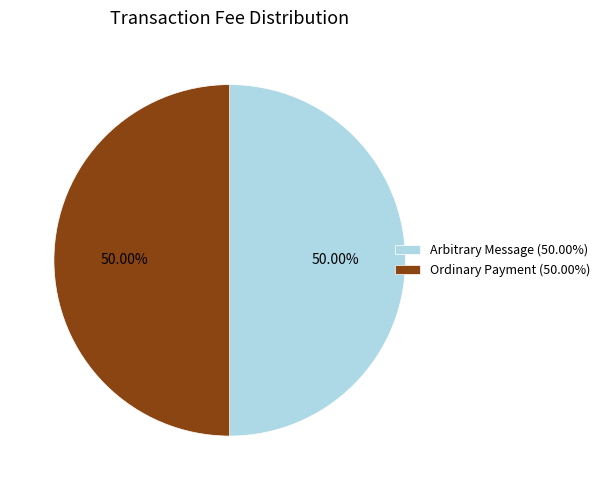

What is the ratio of the value at Arbitrary Message (50.00%) to the value at Ordinary Payment (50.00%)?

1.0